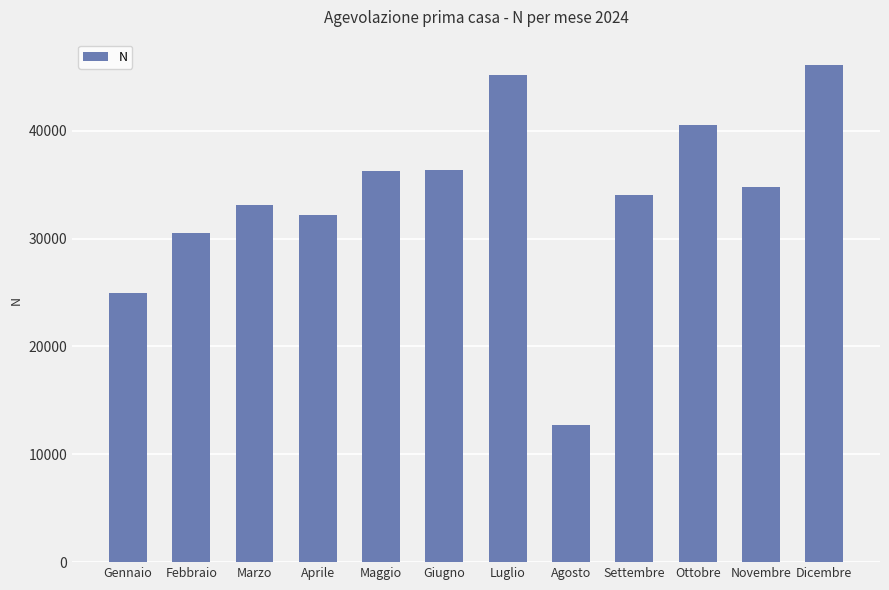

How many series are shown in this chart?

1